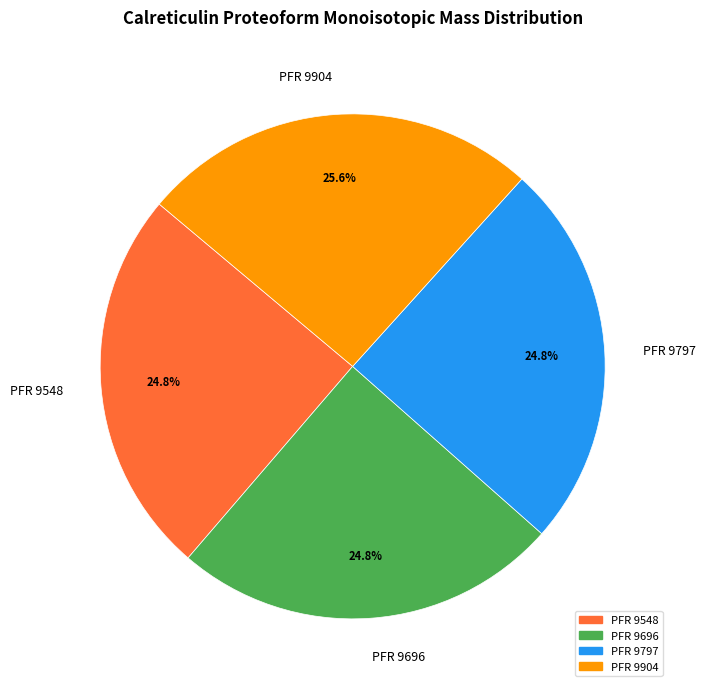

Which has a higher value, PFR 9904 or PFR 9797?

PFR 9904